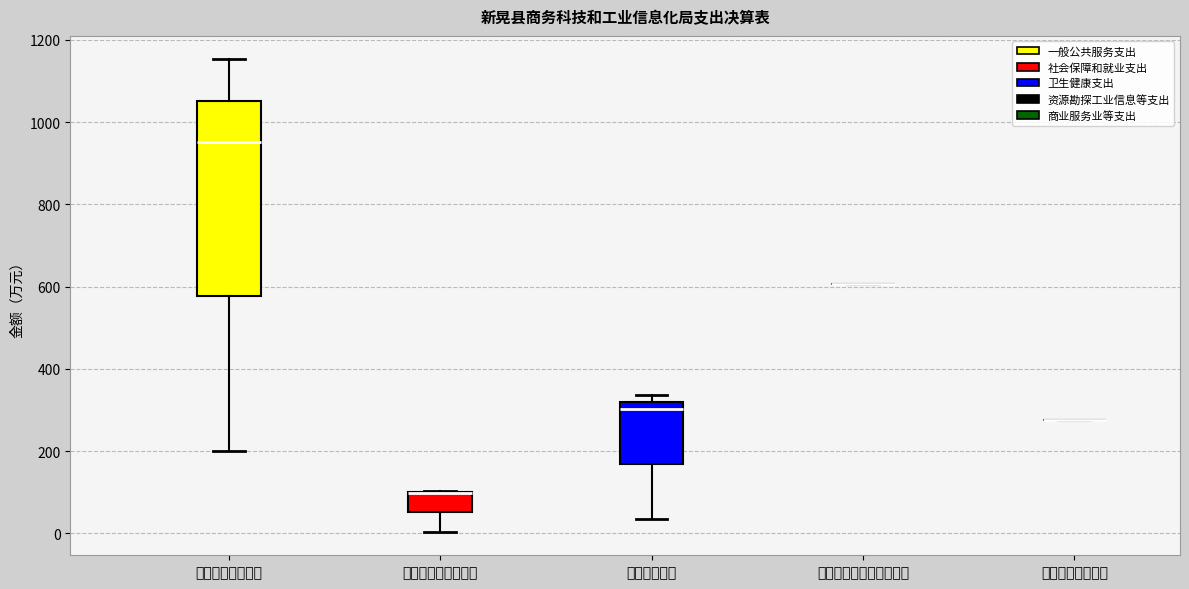

Comparing the boxes themselves (not the whiskers), which one is the tallest?

一般公共服务支出